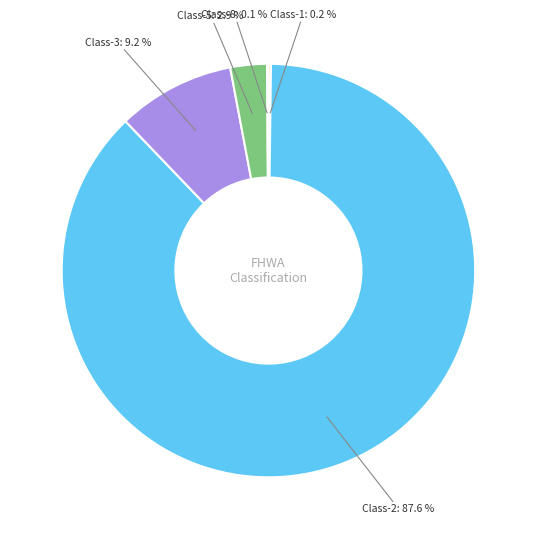

Which category accounts for the majority?

Class-2